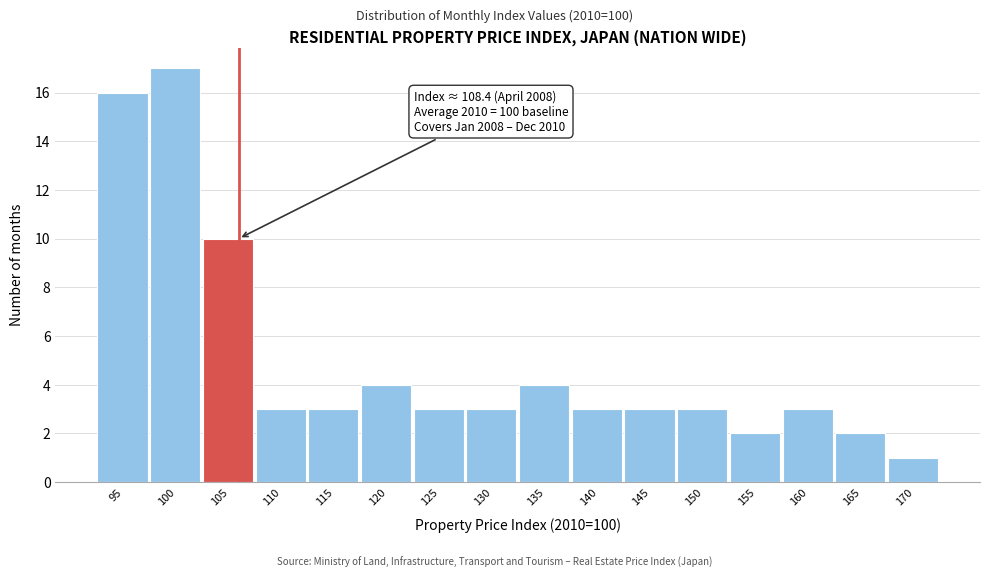

Reading left to right, list all the values displayed in this chart.

16	17	10	3	3	4	3	3	4	3	3	3	2	3	2	1